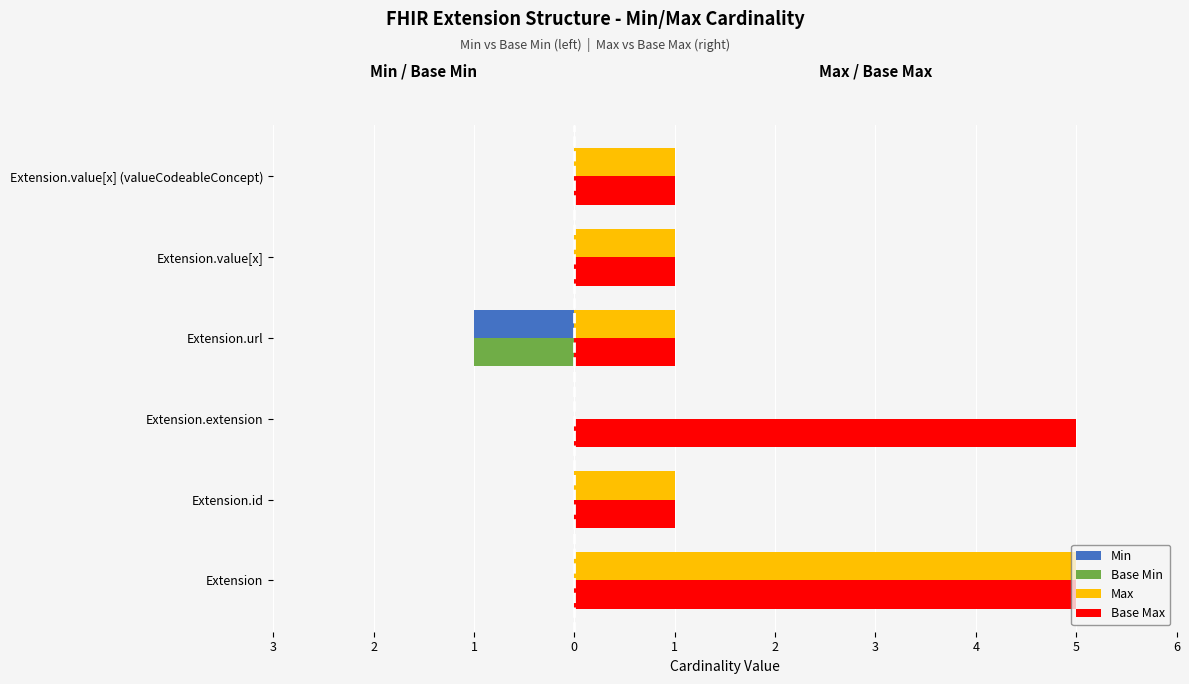

What are all the series names shown in the legend?

Min, Base Min, Max, Base Max